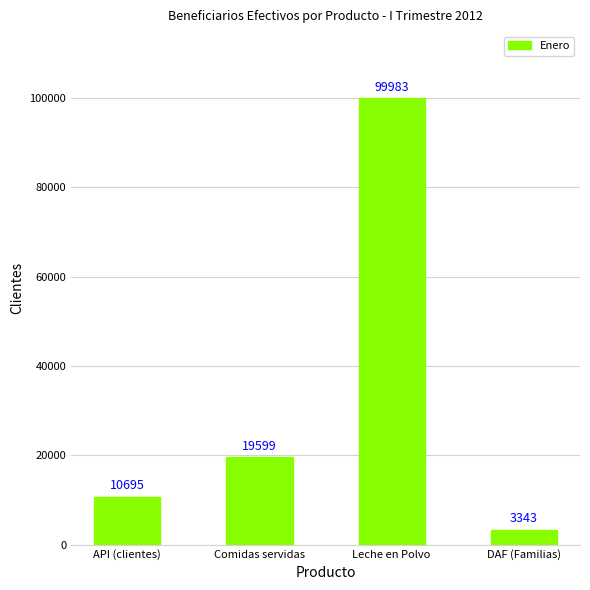

List the labels in order of value, smallest first.

DAF (Familias), API (clientes), Comidas servidas, Leche en Polvo